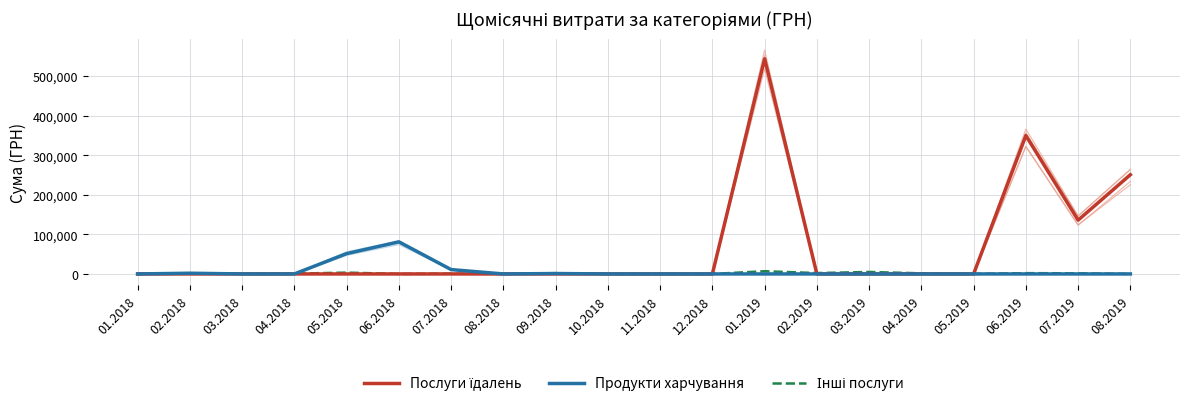

True or false: Продукти харчування and Послуги їдалень intersect in this chart.

False